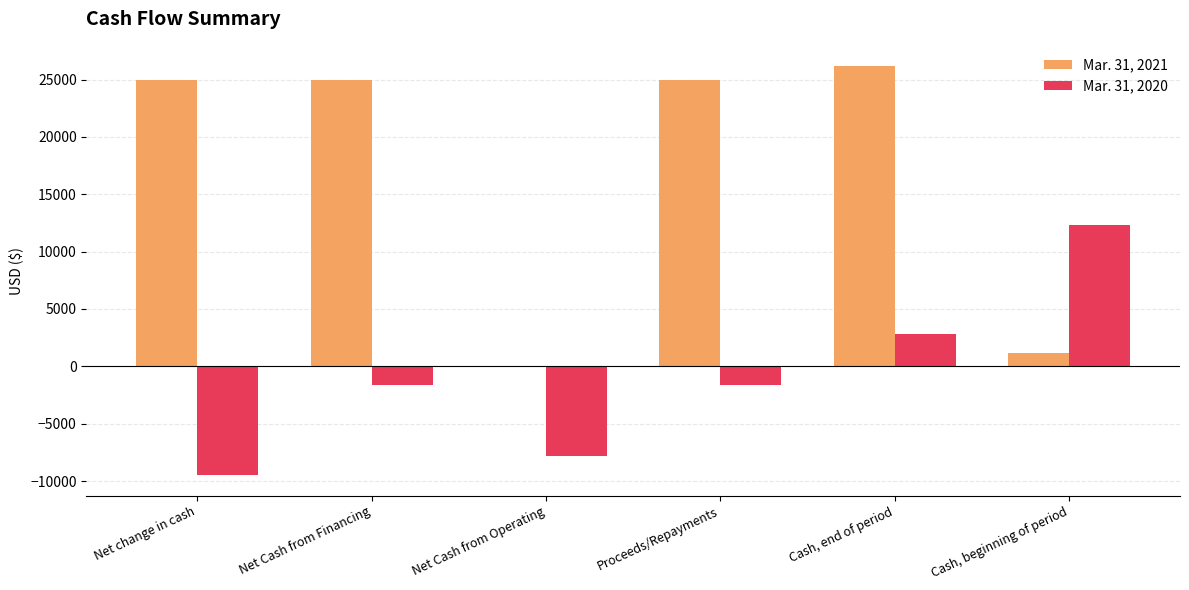

How many categories are shown in the chart?

6